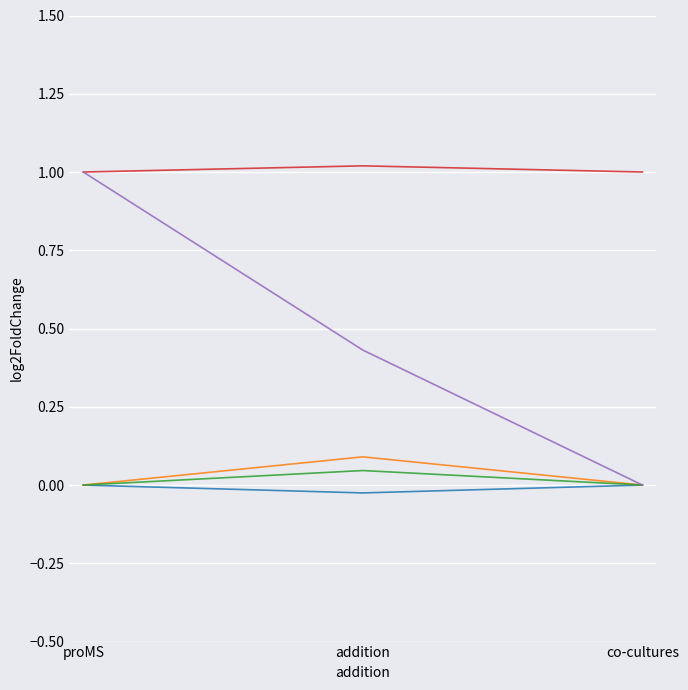

What is the greatest value displayed?

1.0